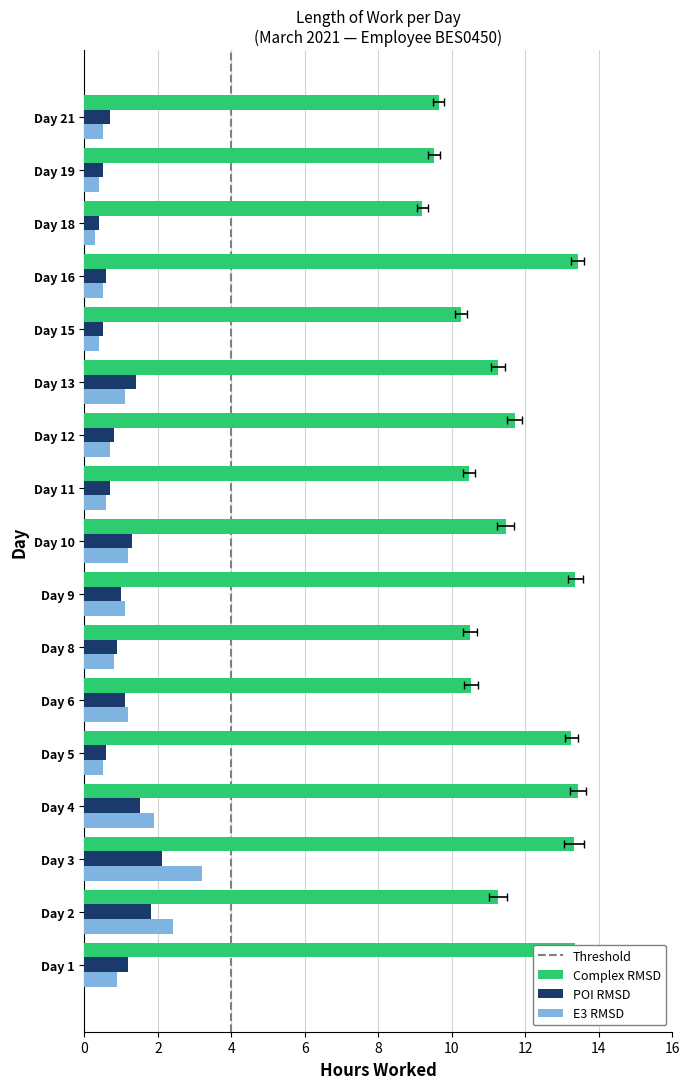

How many bars are there in total?

51